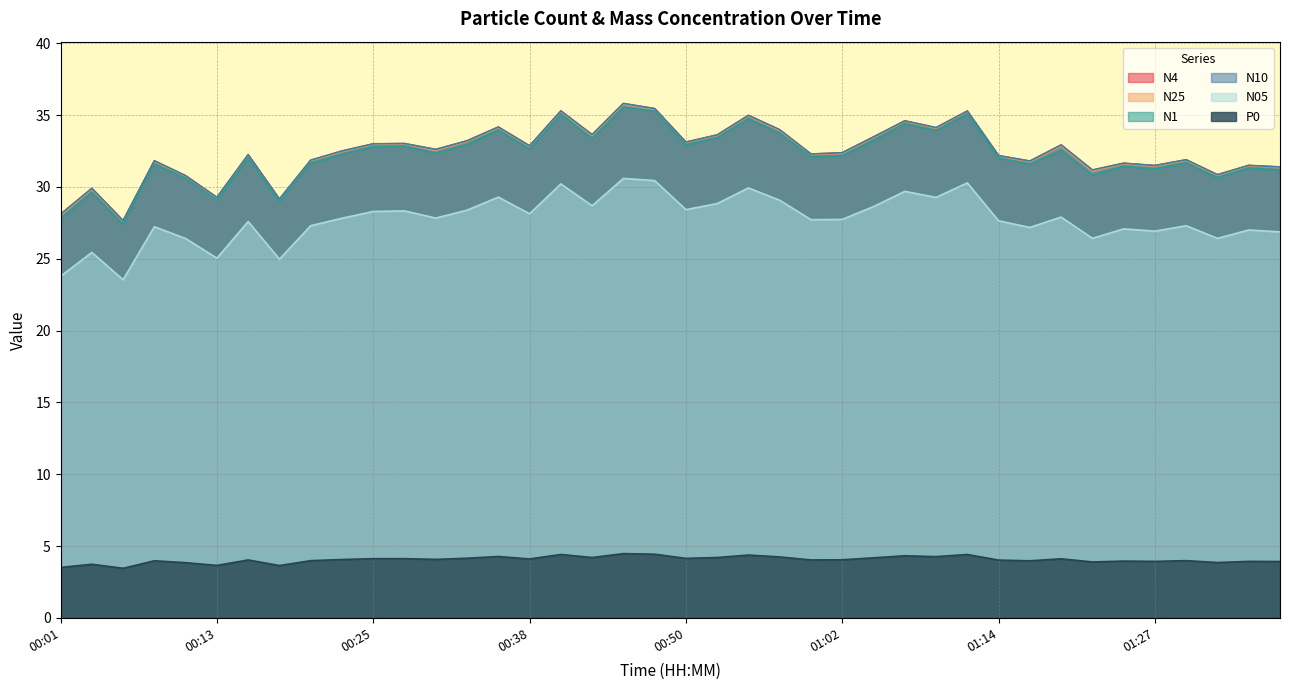

What is the average value of the N05 series?

27.7